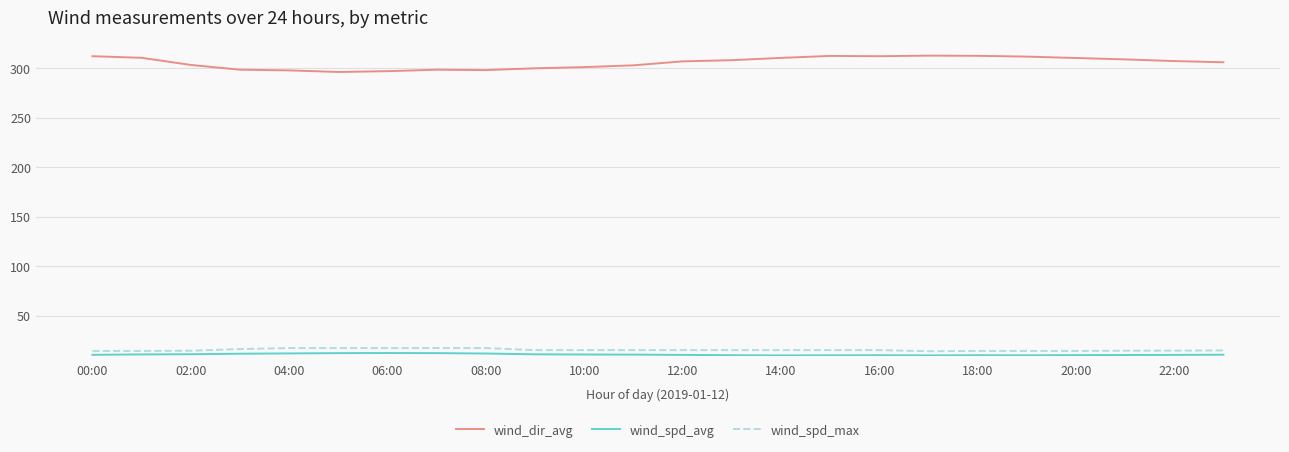

True or false: wind_dir_avg and wind_spd_max cross at least once.

False